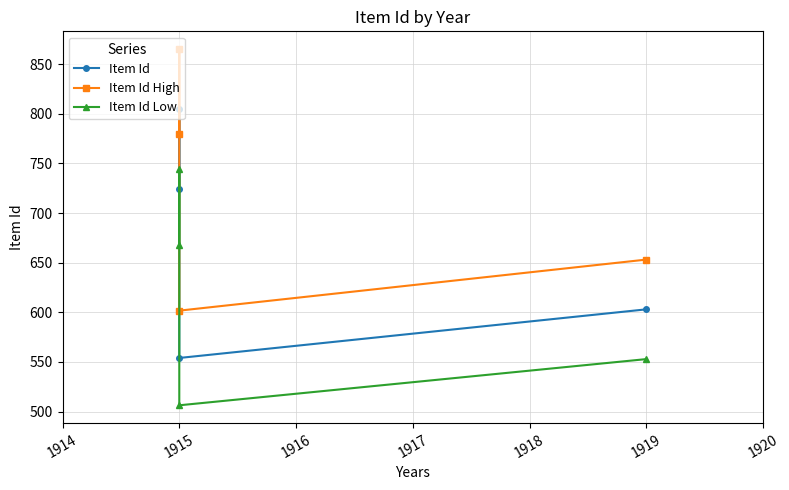

What is the average value of the Item Id High series?

725.1